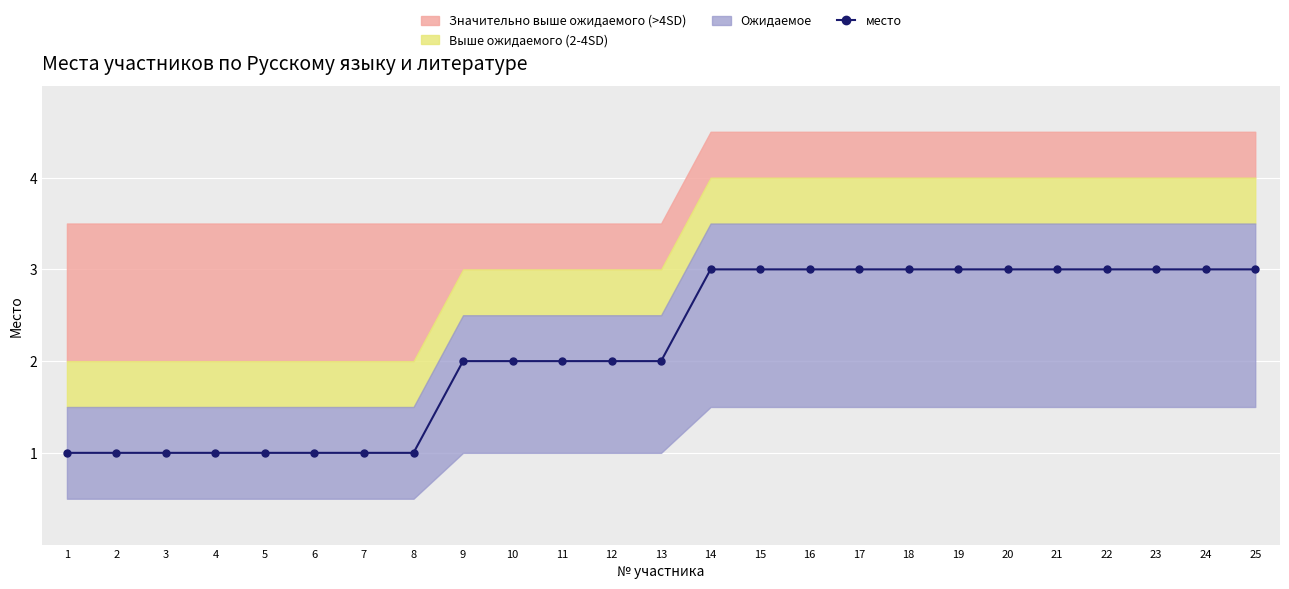

List the labels in order of value, smallest first.

1, 2, 3, 4, 5, 6, 7, 8, 9, 10, 11, 12, 13, 14, 15, 16, 17, 18, 19, 20, 21, 22, 23, 24, 25